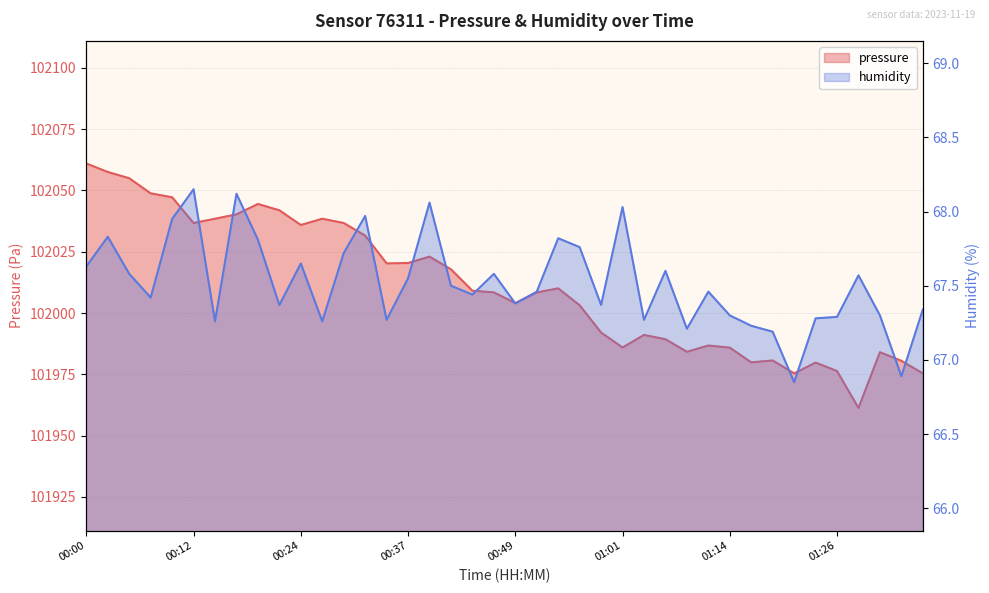

Is the value of humidity at 00:24 greater than the value of pressure at 00:49?

No